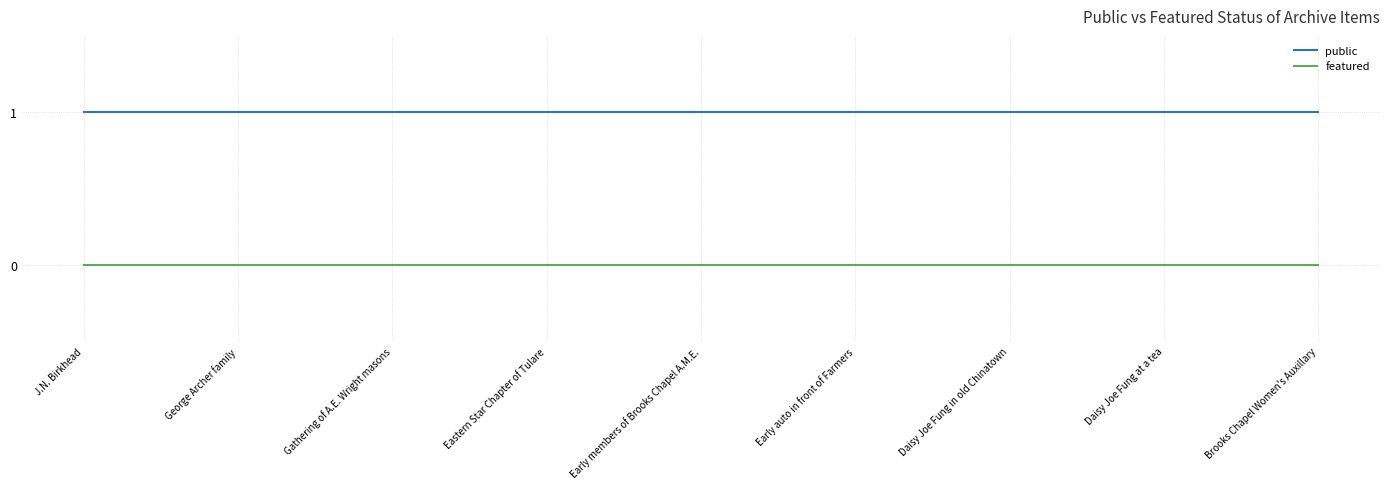

Does the chart have visible grid lines?

Yes